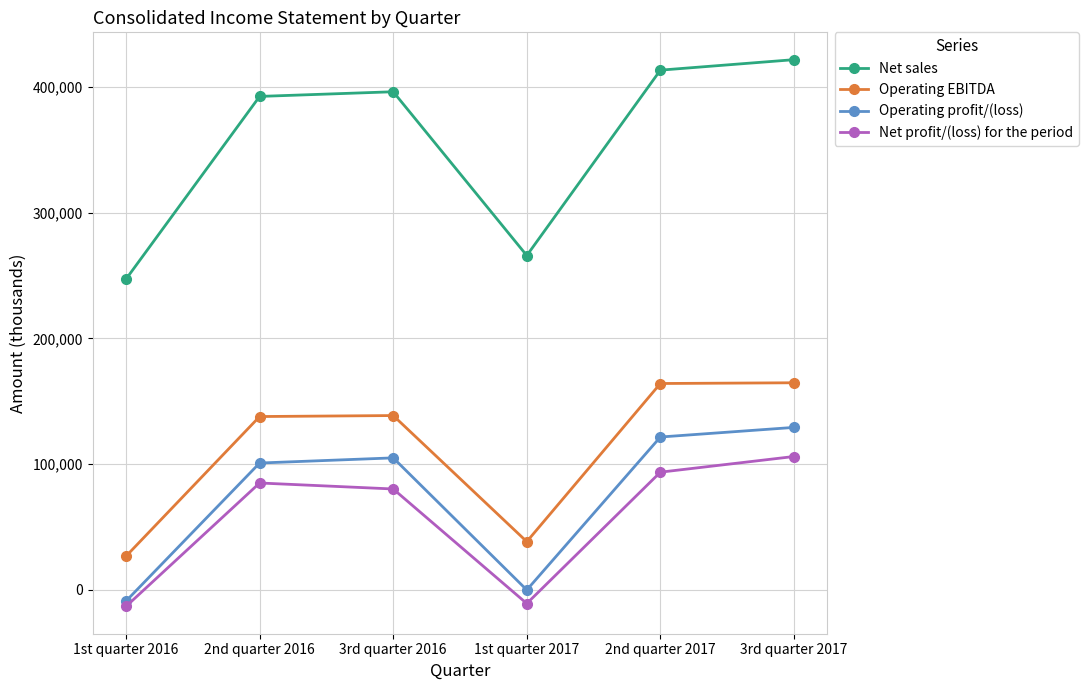

How many negative values does the Net profit/(loss) for the period series have?

2